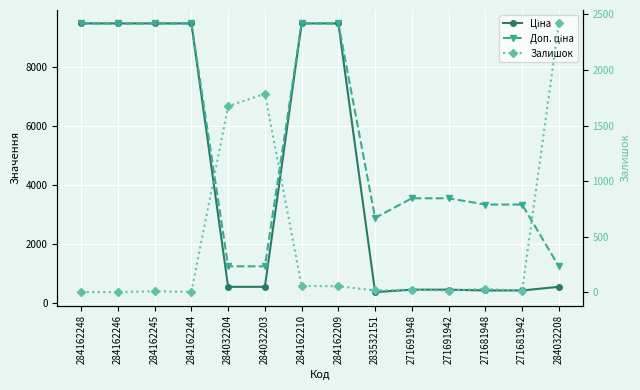

True or false: Ціна has more than 1 interior local peaks.

False